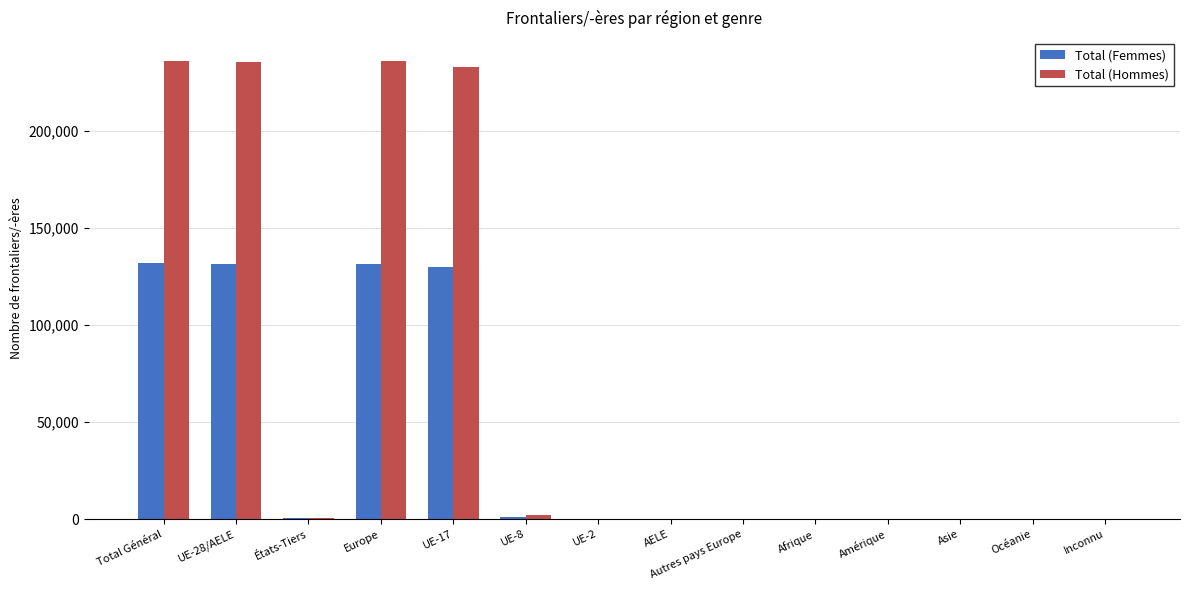

What is the total value across all series at UE-28/AELE?

367202